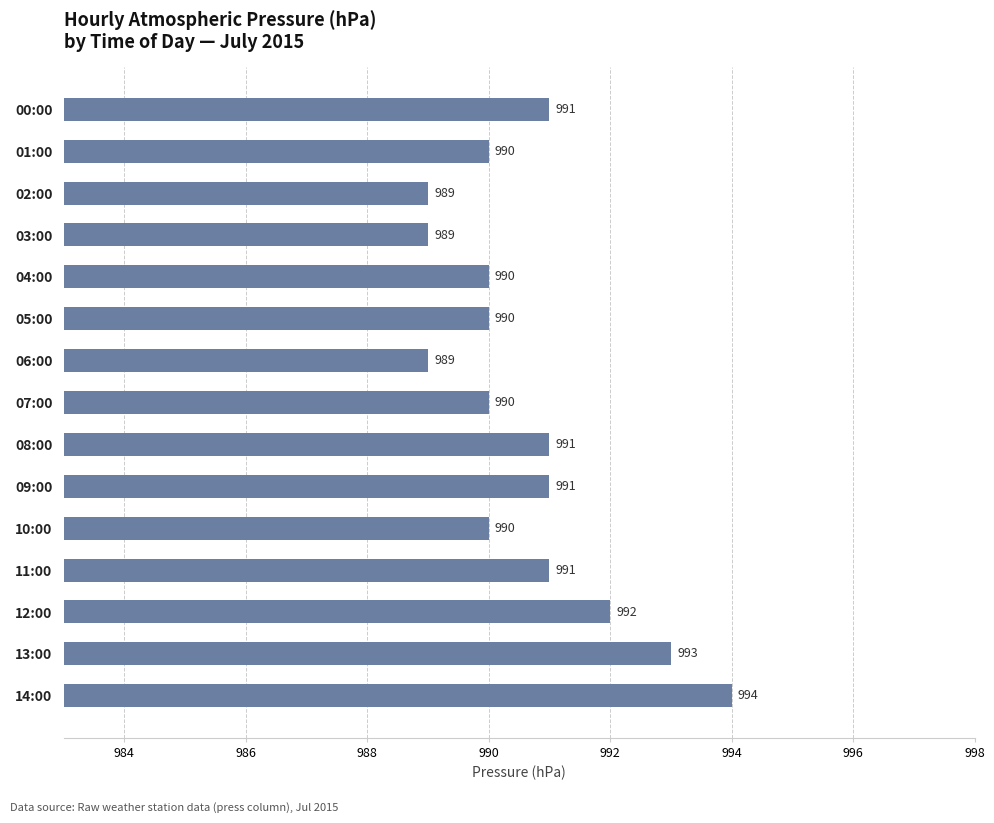

How many categories are shown in the chart?

15